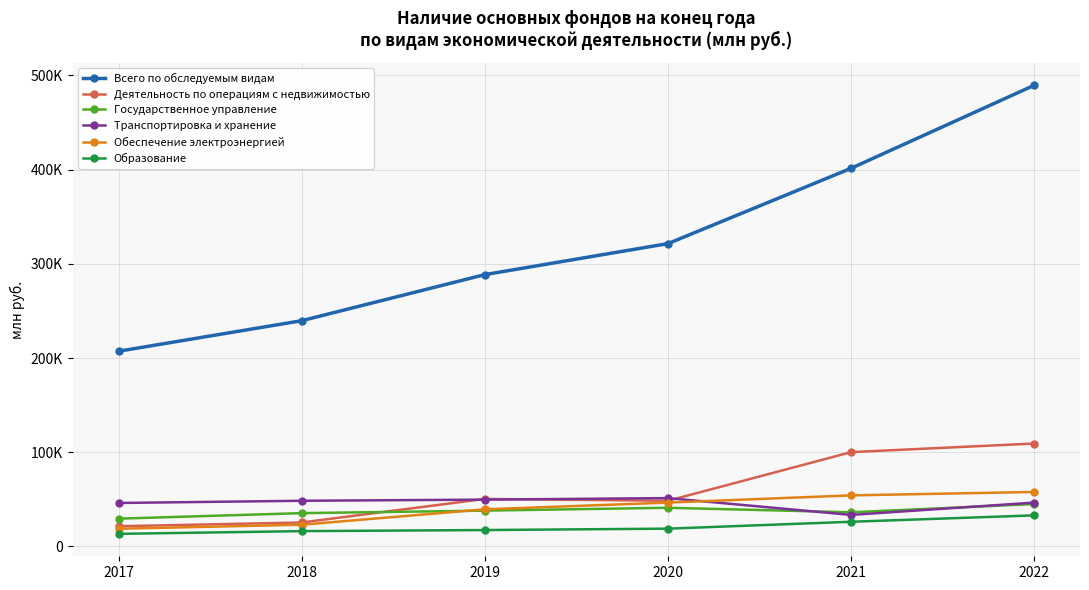

How many interior local valleys does the Деятельность по операциям с недвижимостью series have?

1